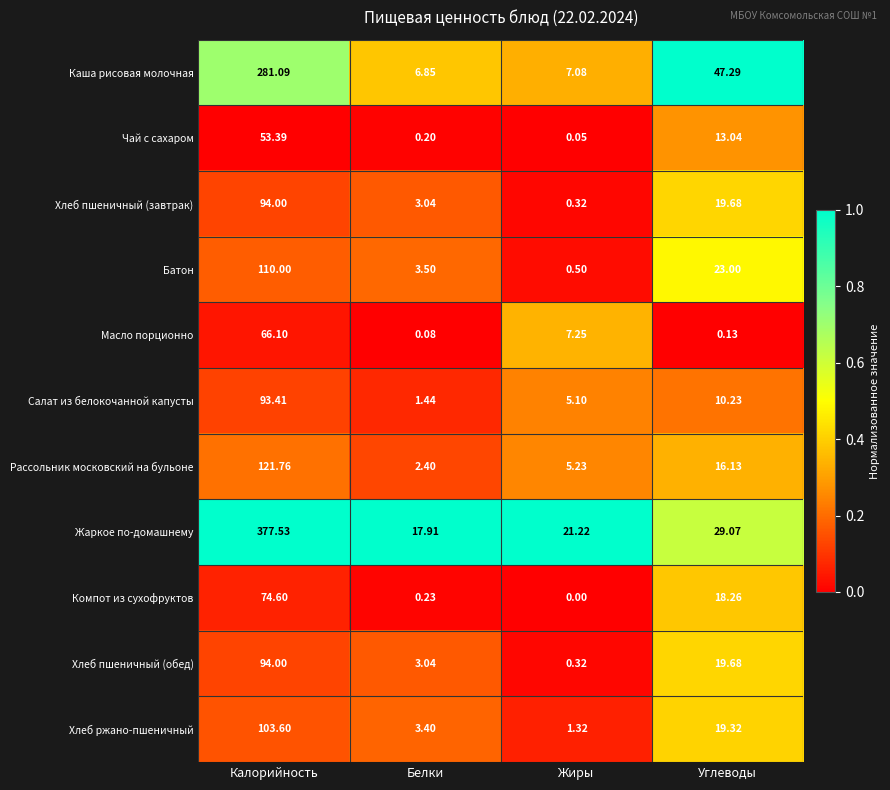

List the labels in order of Жаркое по-домашнему value, largest first.

Калорийность, Углеводы, Жиры, Белки